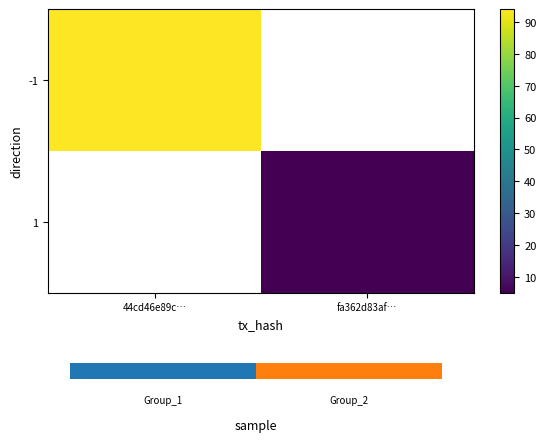

Rank the series at fa362d83af… from lowest to highest value.

-1, 1